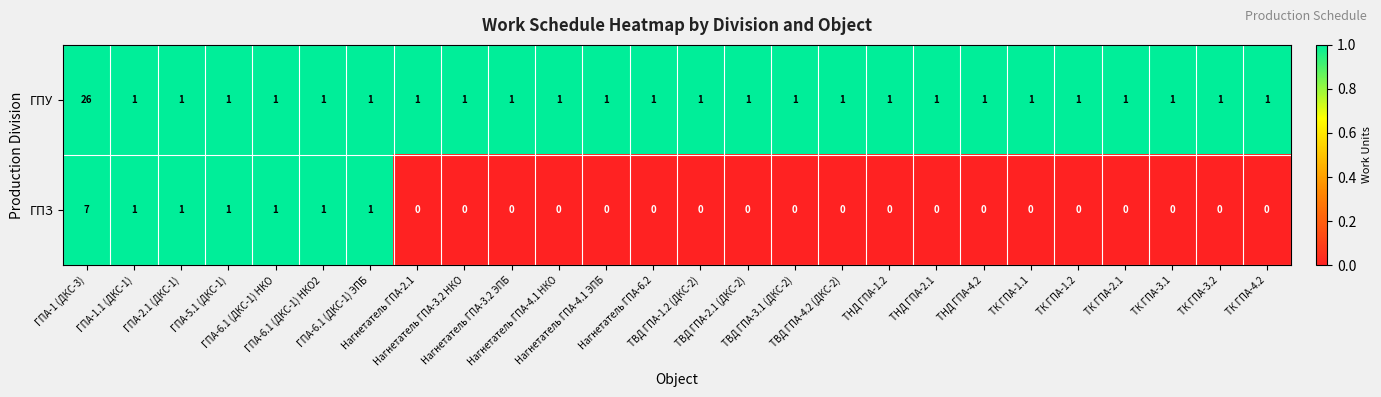

Which series has the largest total across all categories?

ГПУ